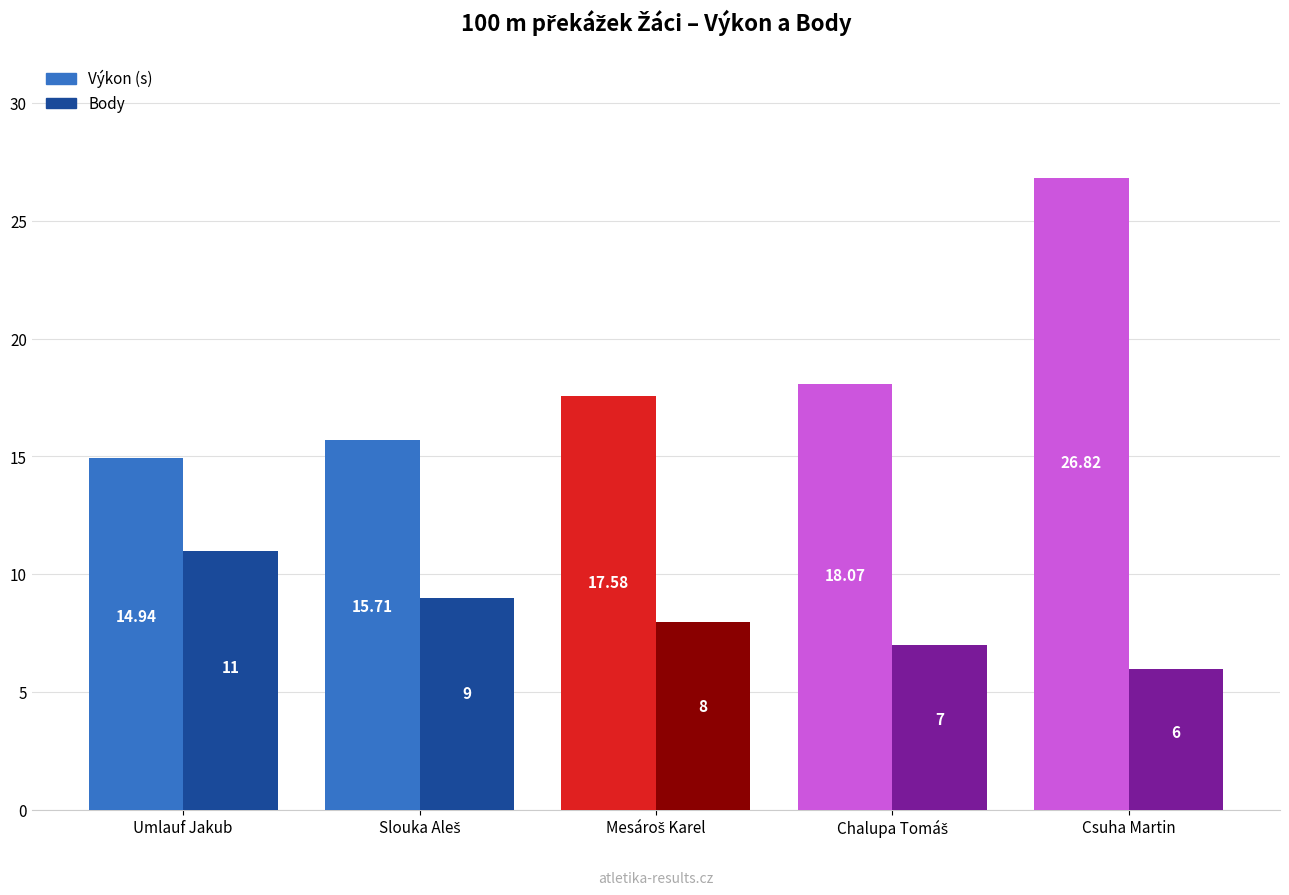

Which label corresponds to the smallest value in the chart?

Csuha Martin